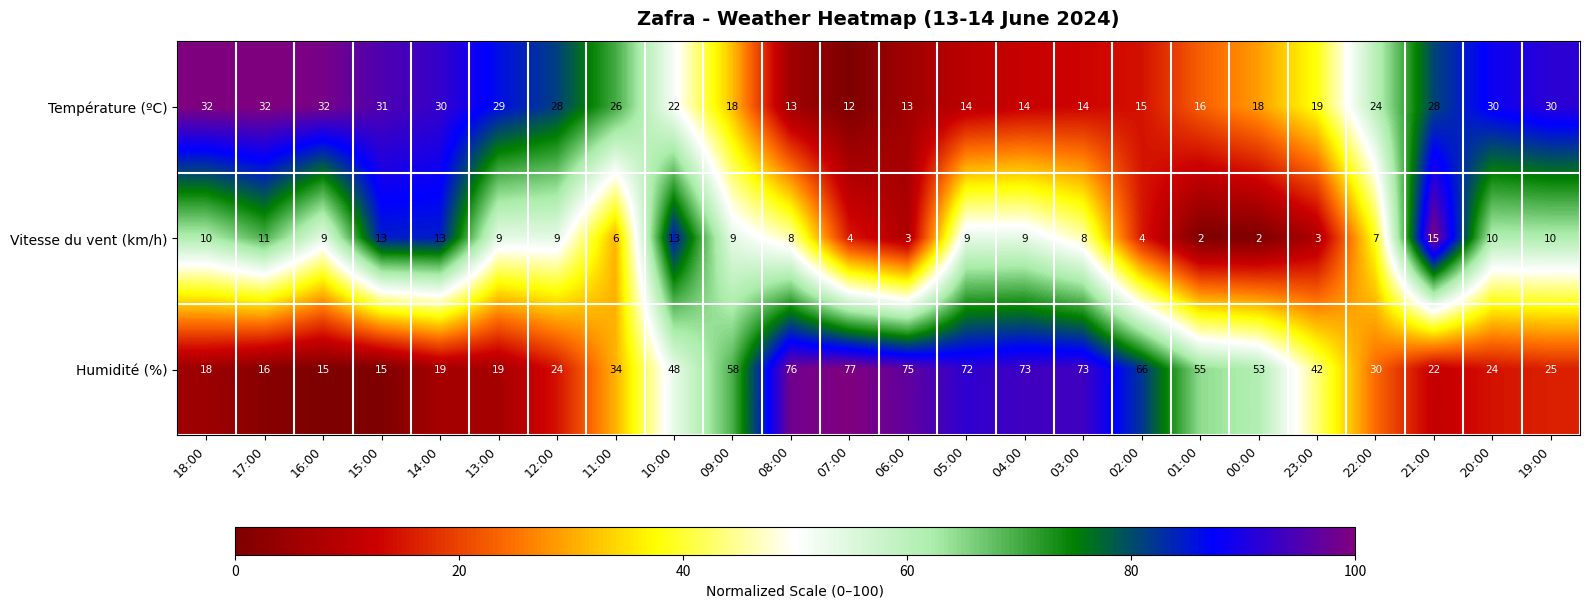

What is the difference between the maximum and second lowest values in the Température (ºC) series?

19